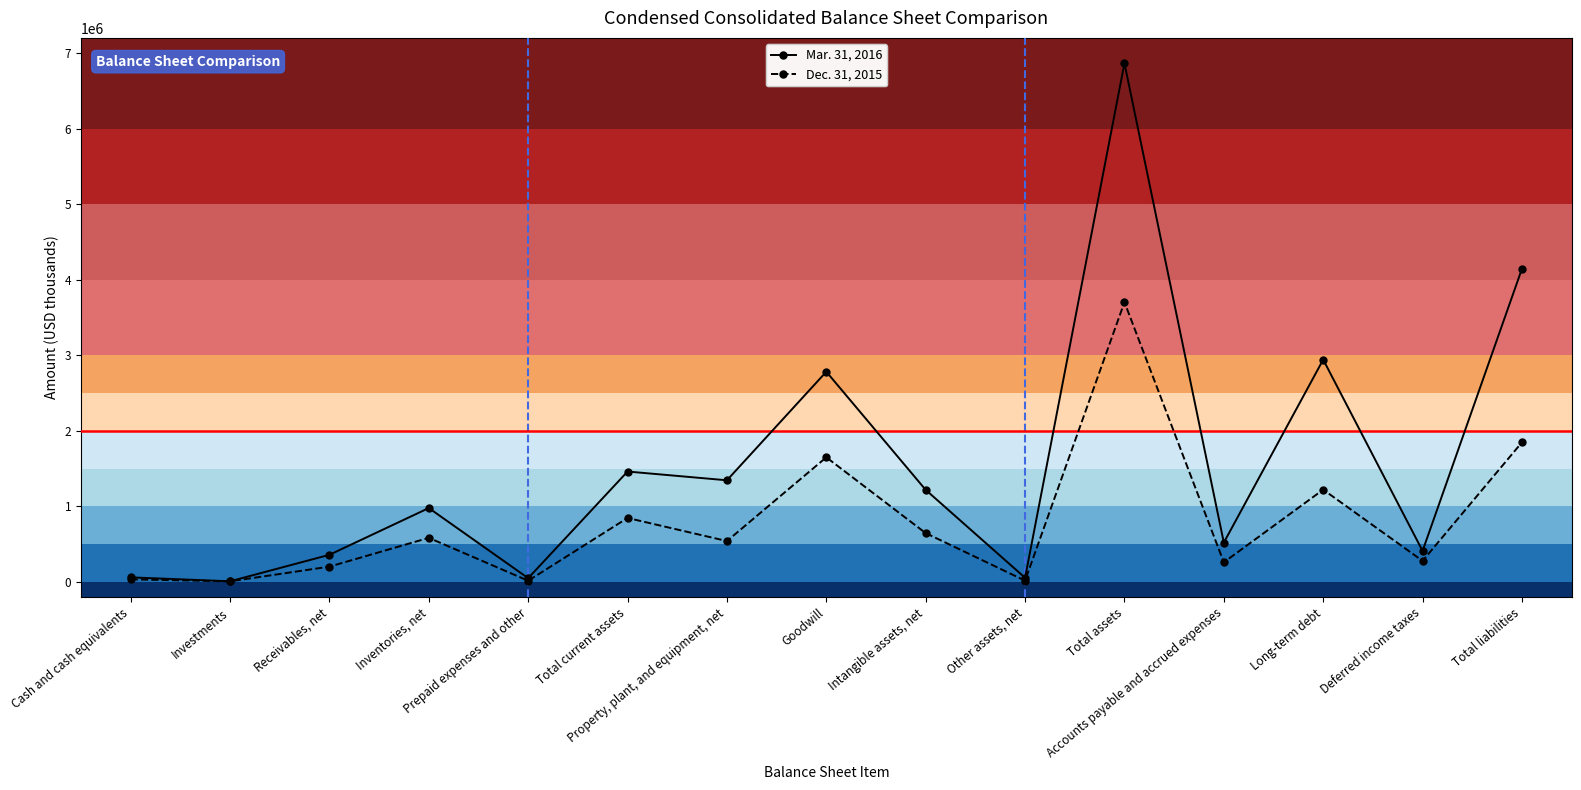

What is the maximum value shown in the chart?

6864247